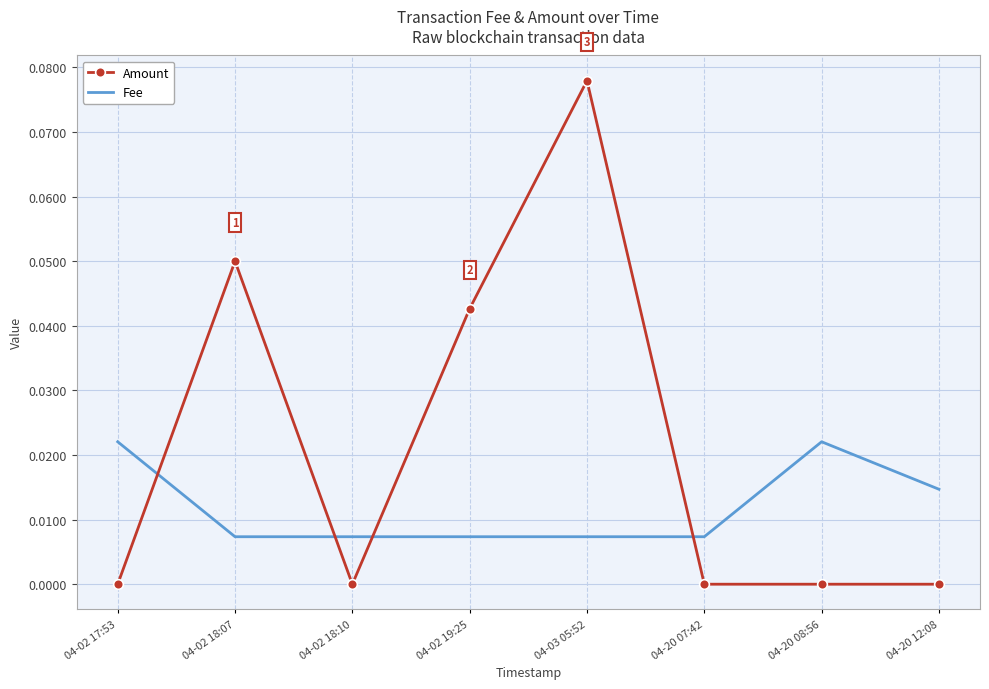

Is the value of Fee at 04-20 07:42 greater than the value of Amount at 04-03 05:52?

No